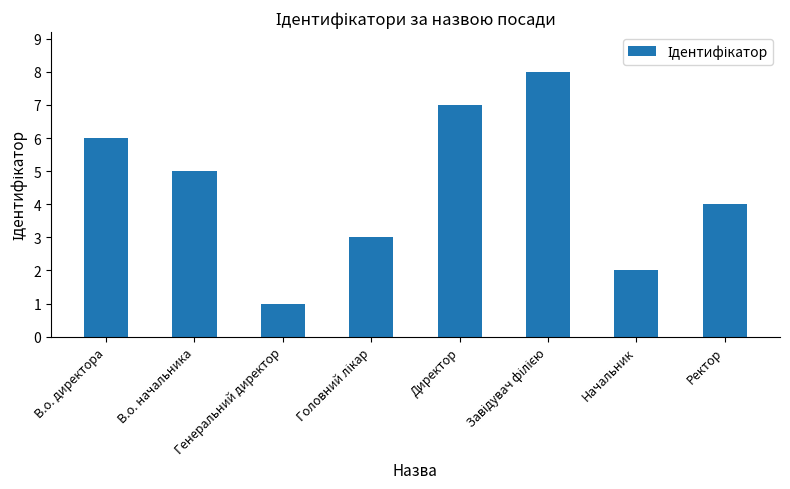

What is the change in value from В.о. директора to Директор?

+1